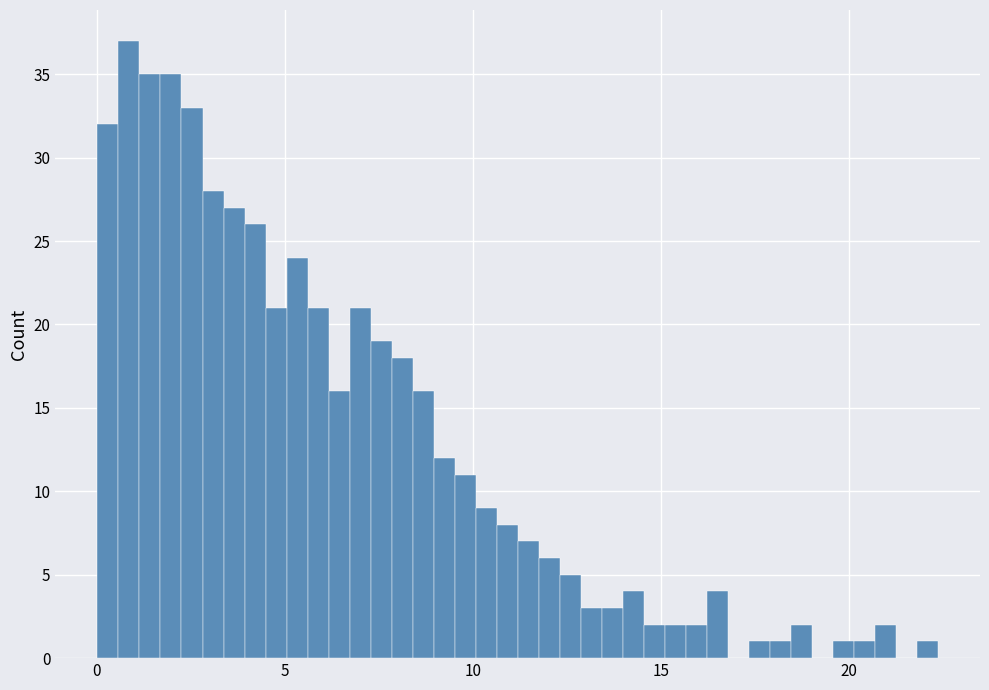

Around what value on the x-axis is the tallest bar? Give the approximate position of its centre, as read against the axis.

1.0